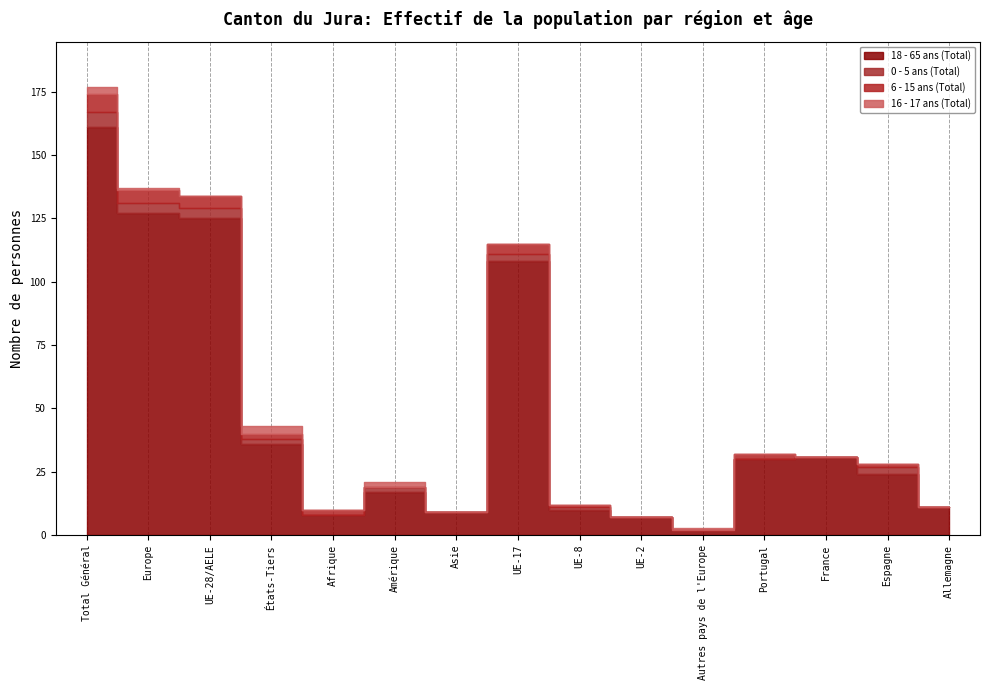

True or false: 0 - 5 ans (Total) has more than 0 interior local peaks.

True